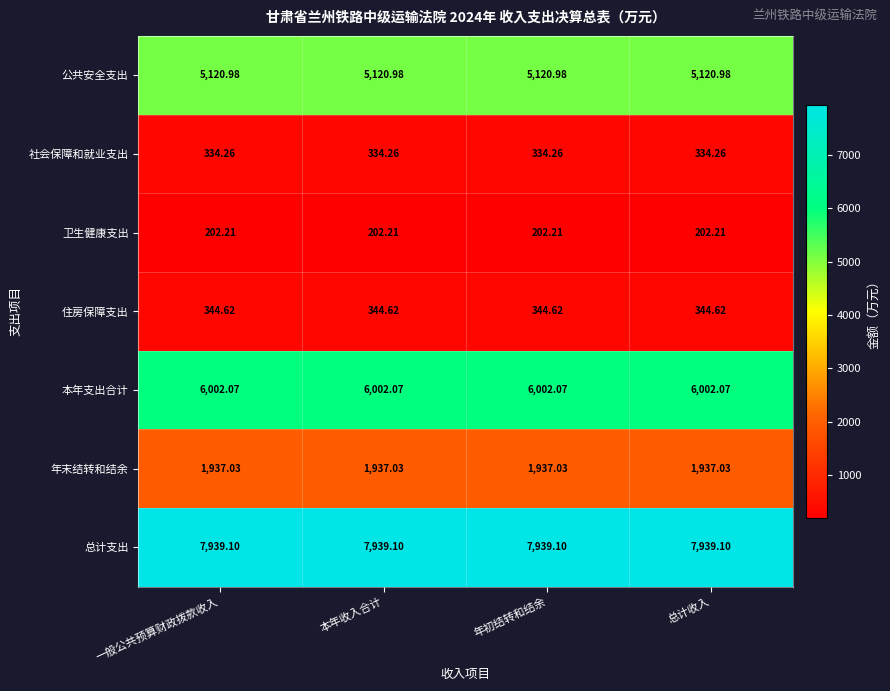

Which series has the largest total across all categories?

总计支出